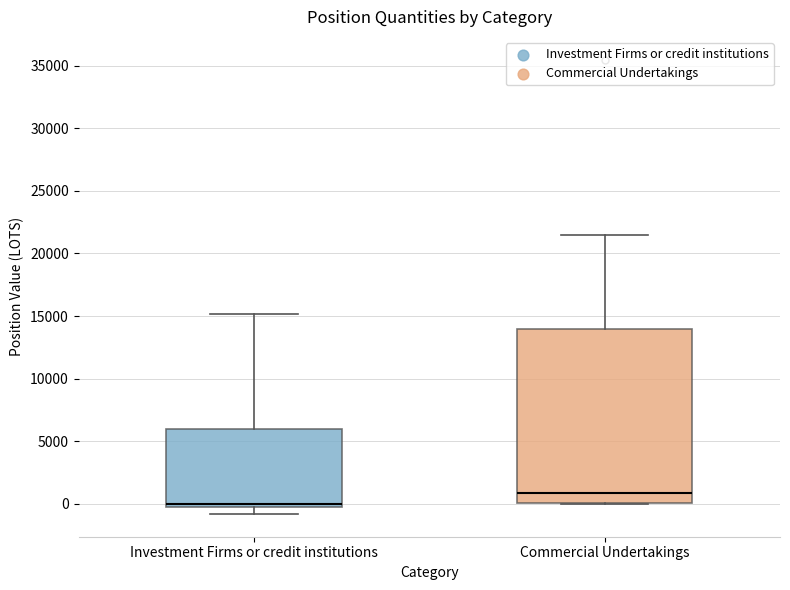

Reading left to right, transcribe this box plot: for each box, give where its median line is, the range the box spans, and where its two whiskers end, as read against the y-axis. The values are not printed on the chart, so give them approximately, as read against the axis.

Investment Firms or credit institutions: median 0, box -500 to 6000, whiskers -1000 to 15000
Commercial Undertakings: median 1000, box 0 to 14000, whiskers 0 to 21500